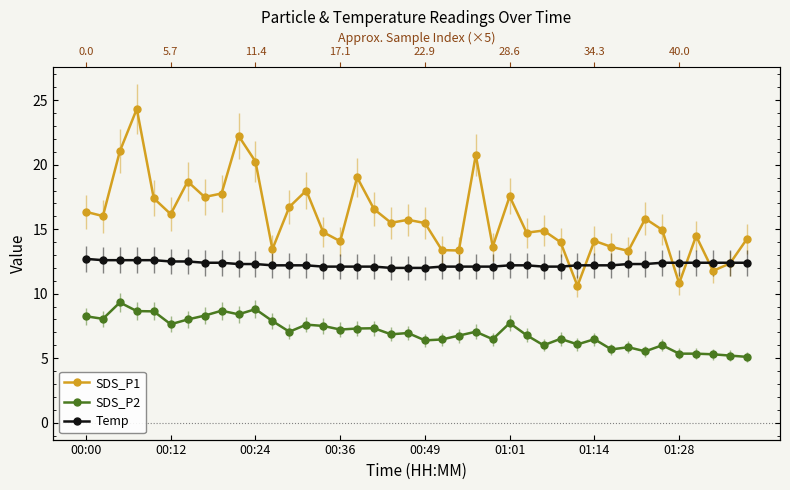

True or false: Temp and SDS_P1 cross at least once.

True